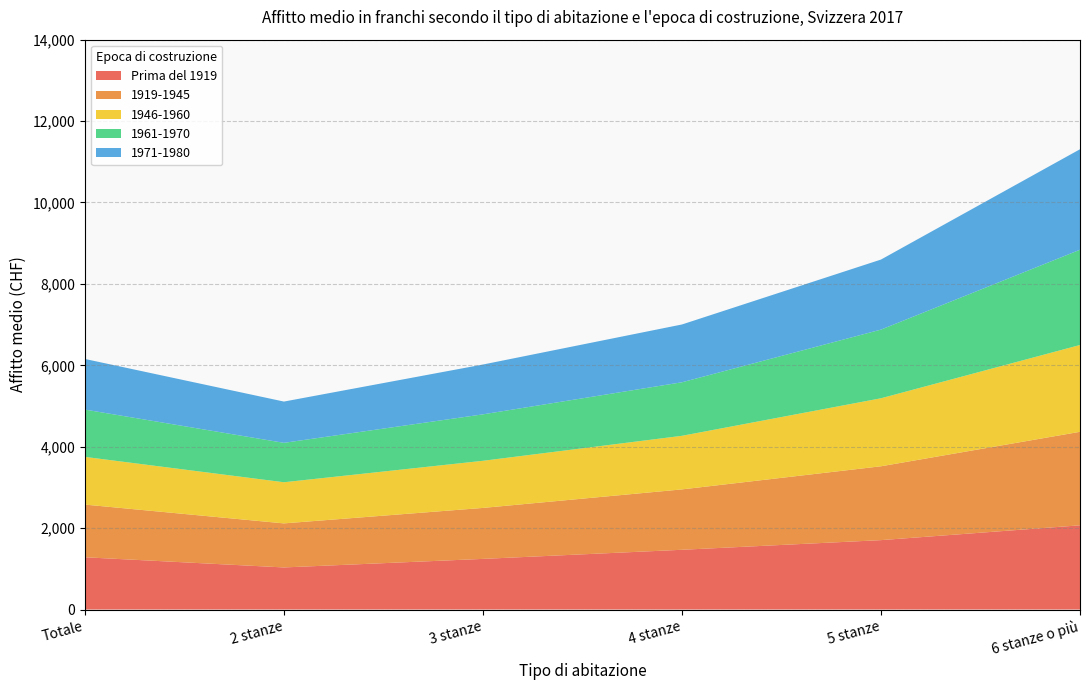

Reading right to left, what are all the values shown in this chart?

Prima del 1919: 6 stanze o più=2069	5 stanze=1705	4 stanze=1468	3 stanze=1244	2 stanze=1034	Totale=1284
1919-1945: 6 stanze o più=2297	5 stanze=1814	4 stanze=1483	3 stanze=1252	2 stanze=1082	Totale=1294
1946-1960: 6 stanze o più=2133	5 stanze=1671	4 stanze=1317	3 stanze=1158	2 stanze=1011	Totale=1172
1961-1970: 6 stanze o più=2340	5 stanze=1687	4 stanze=1315	3 stanze=1141	2 stanze=968	Totale=1162
1971-1980: 6 stanze o più=2469	5 stanze=1721	4 stanze=1420	3 stanze=1224	2 stanze=1014	Totale=1244